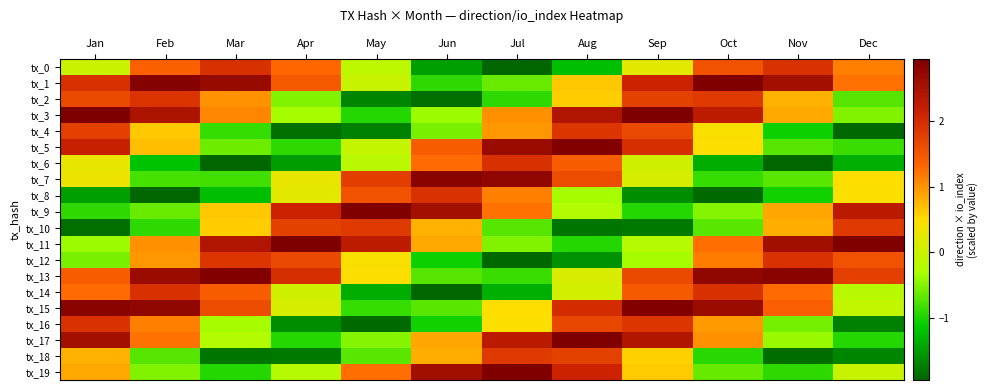

Between Oct and Sep, which is larger?

Oct